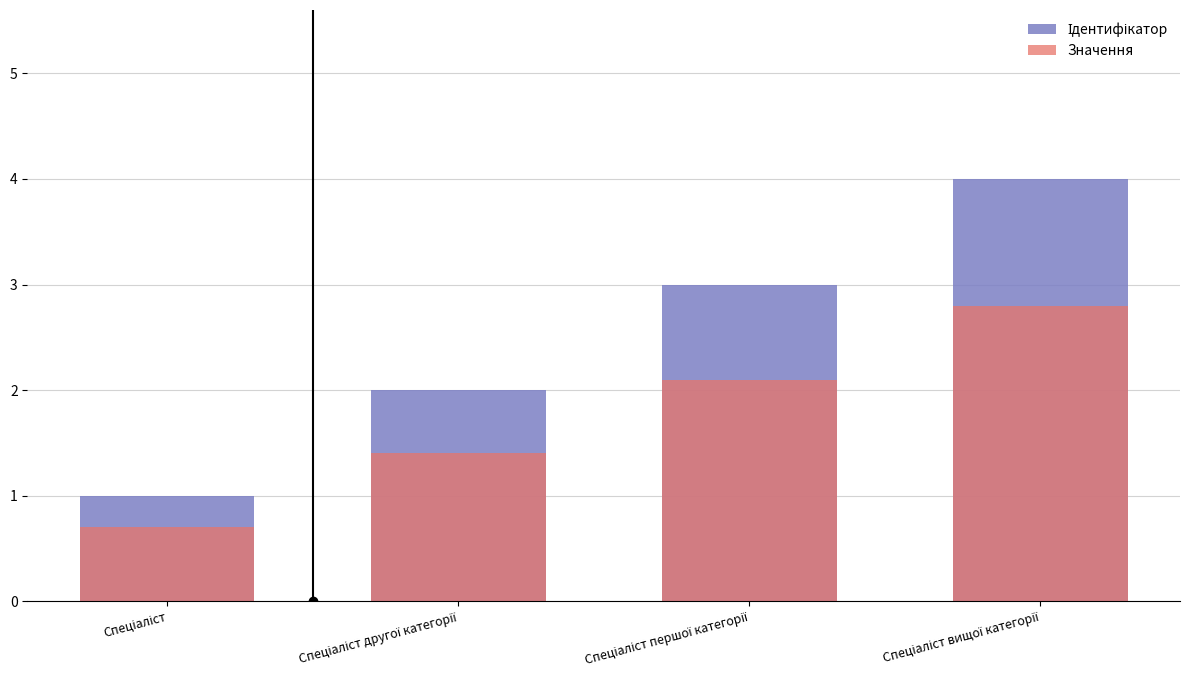

Between Спеціаліст and Спеціаліст першої категорії, which series saw the biggest shift?

Ідентифікатор